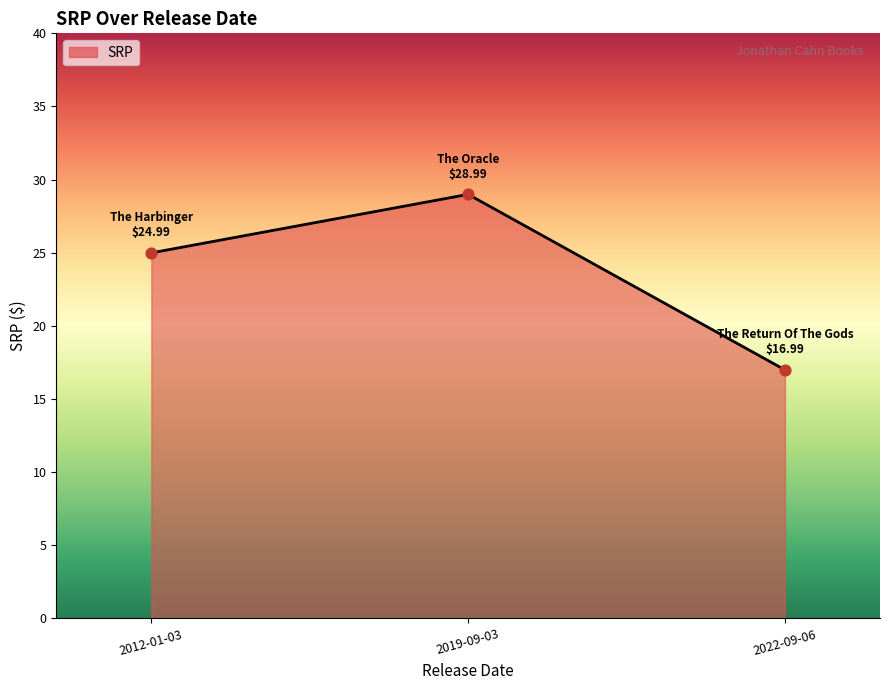

What is the change in value from 2019-09-03 to 2022-09-06?

-12.0